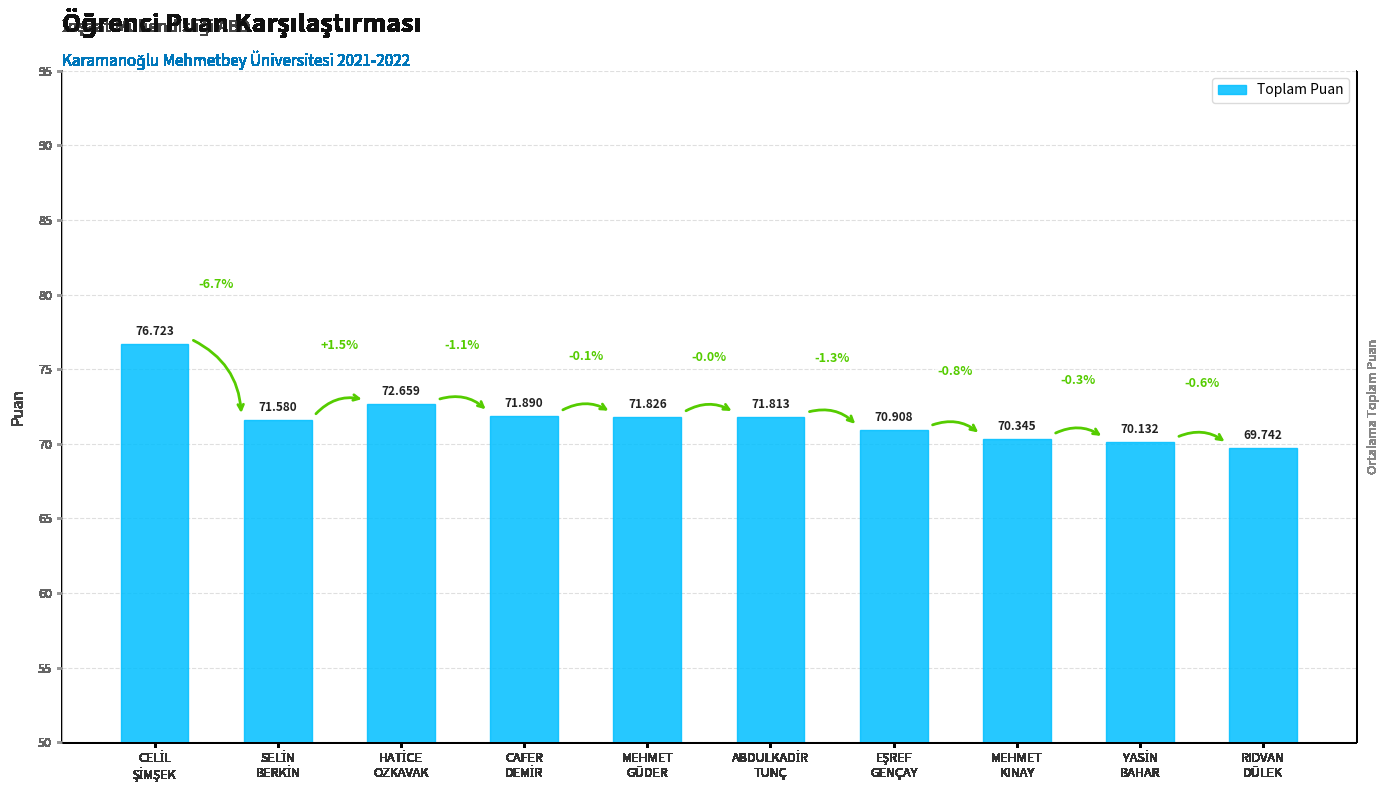

What is the sum of all values?

717.6